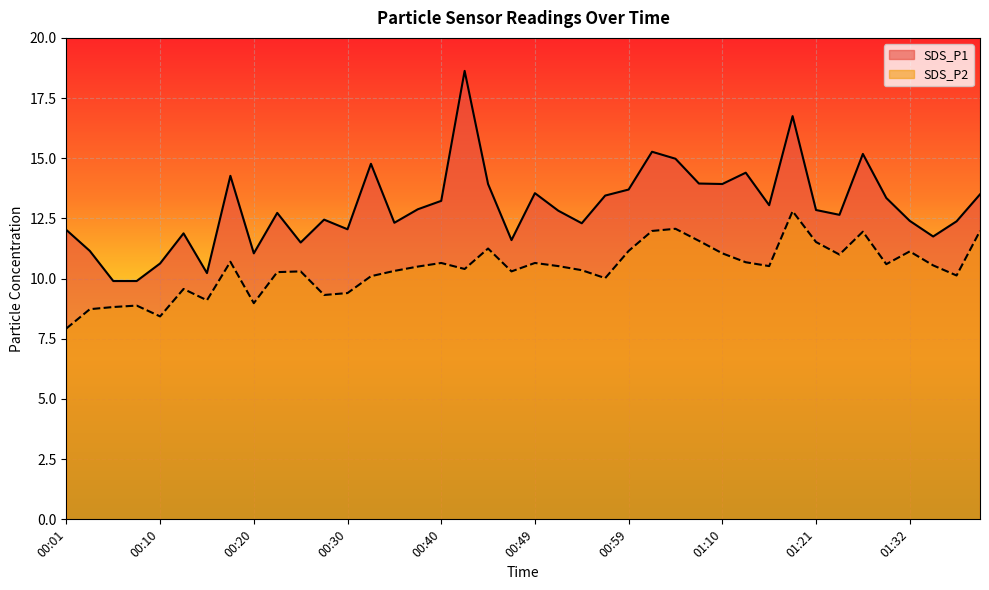

Reading left to right, transcribe all the data shown in this chart.

SDS_P1: 12.0	11.2	9.9	9.9	10.6	11.9	10.2	14.3	11.1	12.7	11.5	12.4	12.1	14.8	12.3	12.9	13.2	18.6	13.9	11.6	13.6	12.8	12.3	13.4	13.7	15.3	15.0	13.9	13.9	14.4	13.1	16.8	12.8	12.7	15.2	13.3	12.4	11.8	12.4	13.5
SDS_P2: 7.9	8.7	8.8	8.9	8.4	9.6	9.1	10.7	9.0	10.3	10.3	9.3	9.4	10.1	10.3	10.5	10.7	10.4	11.2	10.3	10.7	10.5	10.3	10.0	11.2	12.0	12.1	11.6	11.1	10.7	10.5	12.8	11.5	11.0	11.9	10.6	11.1	10.6	10.1	12.0